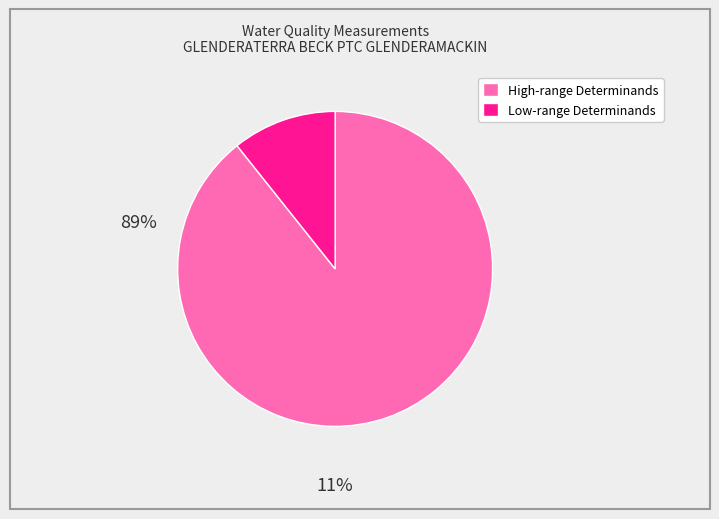

Is there a majority slice in this chart?

Yes